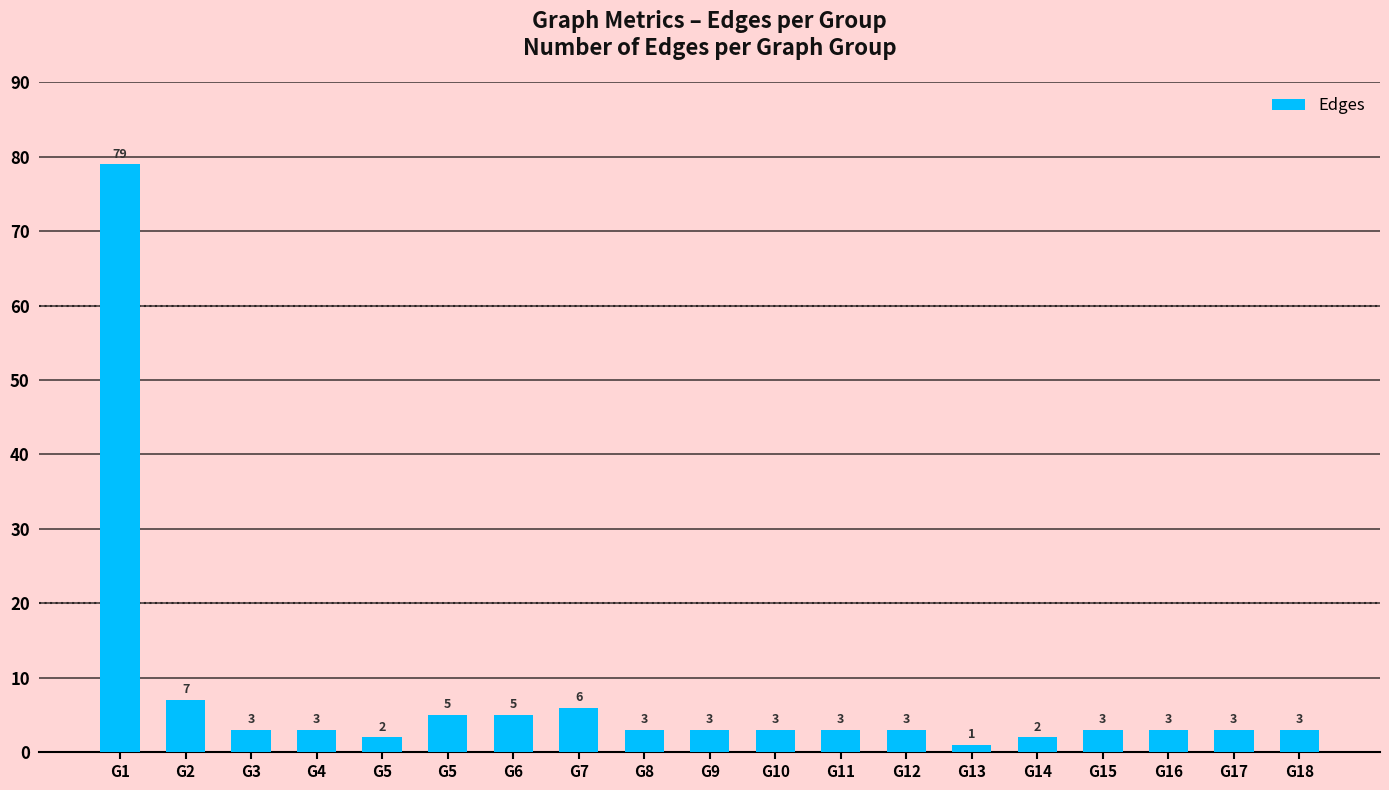

How many bars are there in total?

19